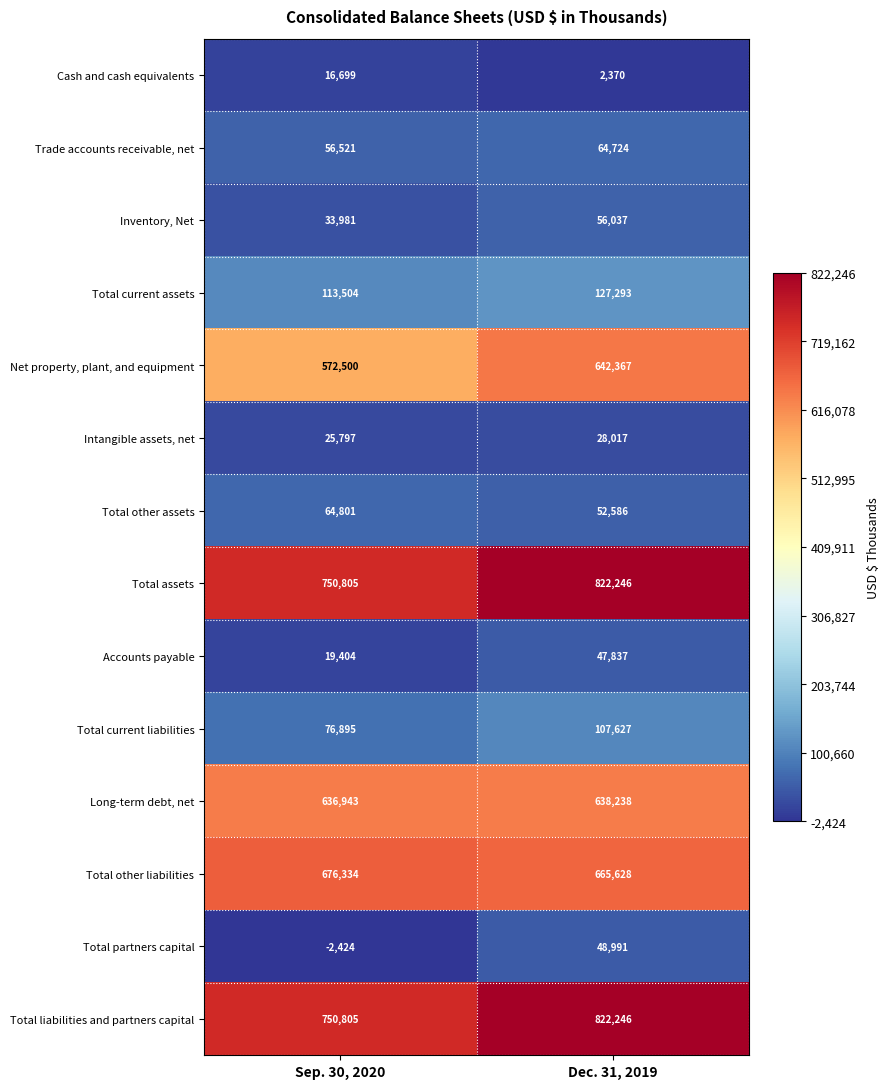

Reading right to left, extract all data points from this chart.

Cash and cash equivalents: Dec. 31, 2019=2370	Sep. 30, 2020=16699
Trade accounts receivable, net: Dec. 31, 2019=64724	Sep. 30, 2020=56521
Inventory, Net: Dec. 31, 2019=56037	Sep. 30, 2020=33981
Total current assets: Dec. 31, 2019=127293	Sep. 30, 2020=113504
Net property, plant, and equipment: Dec. 31, 2019=642367	Sep. 30, 2020=572500
Intangible assets, net: Dec. 31, 2019=28017	Sep. 30, 2020=25797
Total other assets: Dec. 31, 2019=52586	Sep. 30, 2020=64801
Total assets: Dec. 31, 2019=822246	Sep. 30, 2020=750805
Accounts payable: Dec. 31, 2019=47837	Sep. 30, 2020=19404
Total current liabilities: Dec. 31, 2019=107627	Sep. 30, 2020=76895
Long-term debt, net: Dec. 31, 2019=638238	Sep. 30, 2020=636943
Total other liabilities: Dec. 31, 2019=665628	Sep. 30, 2020=676334
Total partners capital: Dec. 31, 2019=48991	Sep. 30, 2020=-2424
Total liabilities and partners capital: Dec. 31, 2019=822246	Sep. 30, 2020=750805